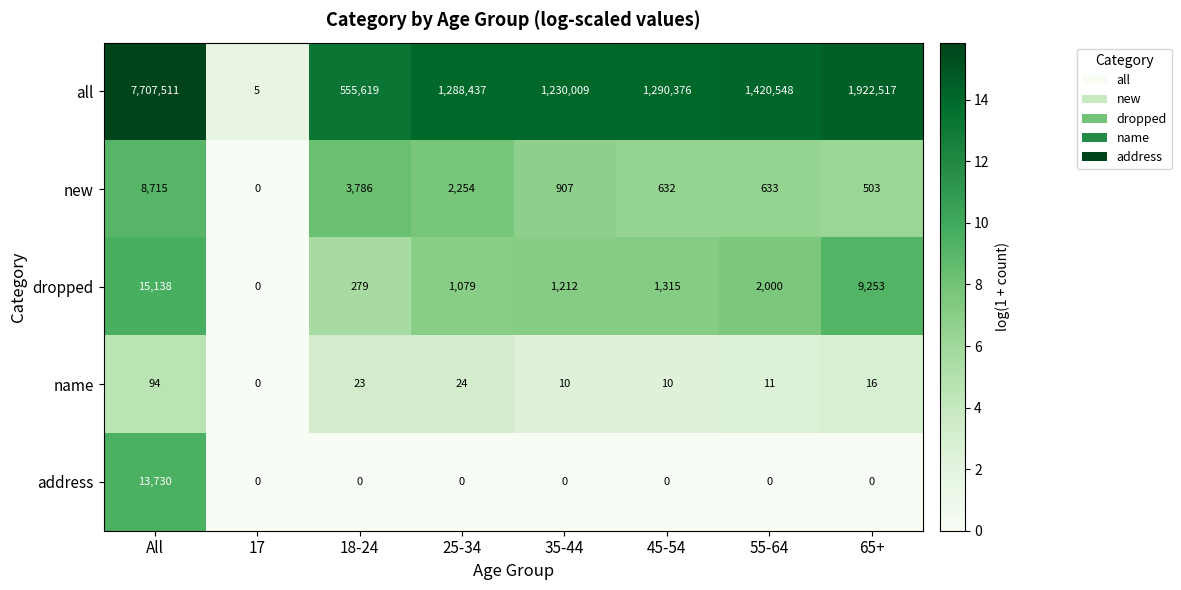

The value of address at 25-34 is 0. True or false?

True